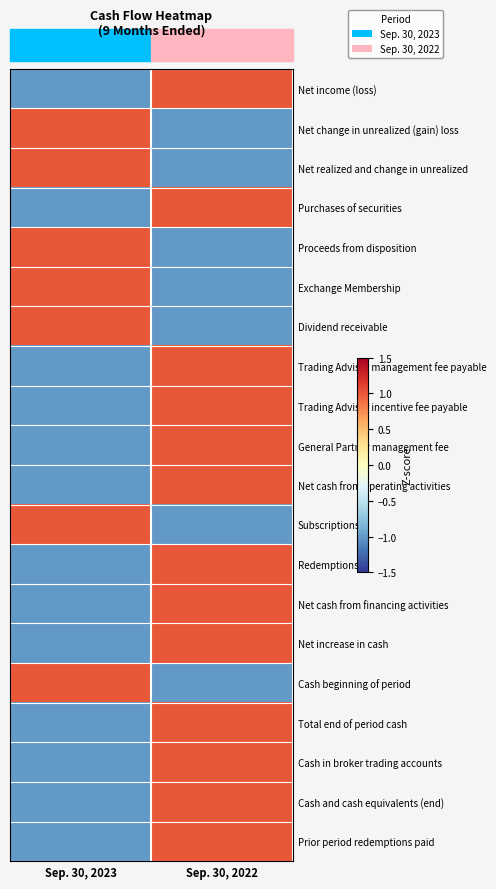

Reading right to left, extract all data points from this chart.

Net income (loss): Sep. 30, 2022=1	Sep. 30, 2023=-1
Net change in unrealized (gain) loss: Sep. 30, 2022=-1	Sep. 30, 2023=1
Net realized and change in unrealized: Sep. 30, 2022=-1	Sep. 30, 2023=1
Purchases of securities: Sep. 30, 2022=1	Sep. 30, 2023=-1
Proceeds from disposition: Sep. 30, 2022=-1	Sep. 30, 2023=1
Exchange Membership: Sep. 30, 2022=-1	Sep. 30, 2023=1
Dividend receivable: Sep. 30, 2022=-1	Sep. 30, 2023=1
Trading Advisor management fee payable: Sep. 30, 2022=1	Sep. 30, 2023=-1
Trading Advisor incentive fee payable: Sep. 30, 2022=1	Sep. 30, 2023=-1
General Partner management fee: Sep. 30, 2022=1	Sep. 30, 2023=-1
Net cash from operating activities: Sep. 30, 2022=1	Sep. 30, 2023=-1
Subscriptions: Sep. 30, 2022=-1	Sep. 30, 2023=1
Redemptions: Sep. 30, 2022=1	Sep. 30, 2023=-1
Net cash from financing activities: Sep. 30, 2022=1	Sep. 30, 2023=-1
Net increase in cash: Sep. 30, 2022=1	Sep. 30, 2023=-1
Cash beginning of period: Sep. 30, 2022=-1	Sep. 30, 2023=1
Total end of period cash: Sep. 30, 2022=1	Sep. 30, 2023=-1
Cash in broker trading accounts: Sep. 30, 2022=1	Sep. 30, 2023=-1
Cash and cash equivalents (end): Sep. 30, 2022=1	Sep. 30, 2023=-1
Prior period redemptions paid: Sep. 30, 2022=1	Sep. 30, 2023=-1